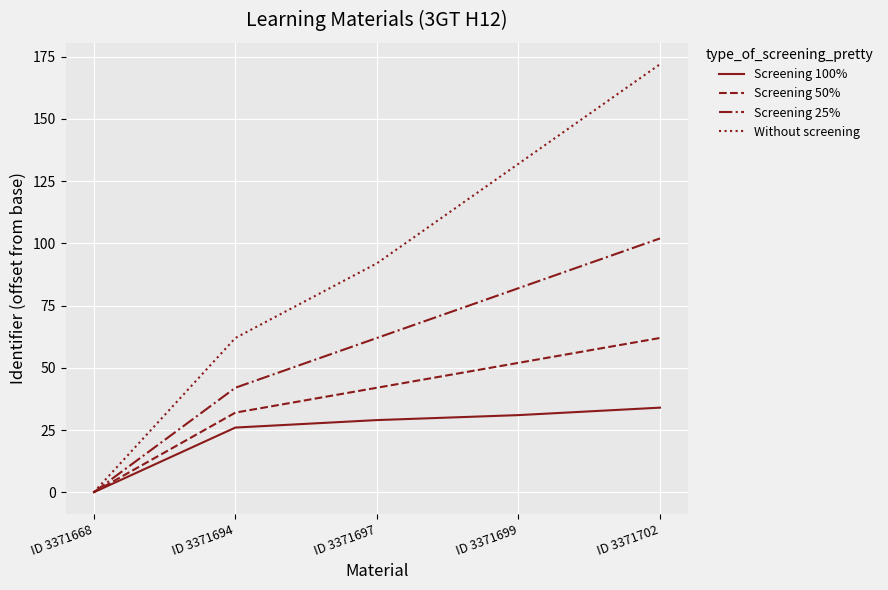

Rank the series by their maximum value, from highest to lowest.

Without screening, Screening 25%, Screening 50%, Screening 100%